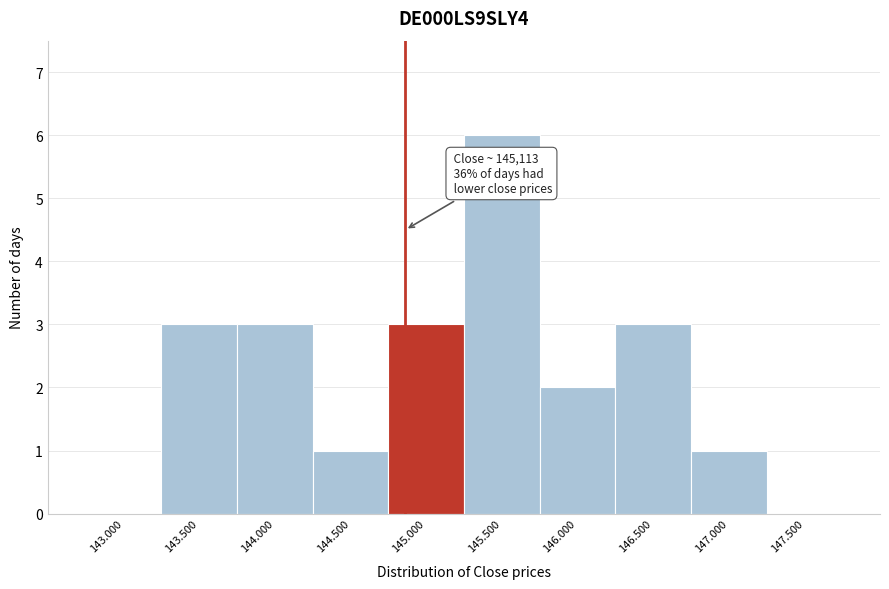

Reading right to left, list all the values displayed in this chart.

147.500=0	147.000=1	146.500=3	146.000=2	145.500=6	145.000=3	144.500=1	144.000=3	143.500=3	143.000=0